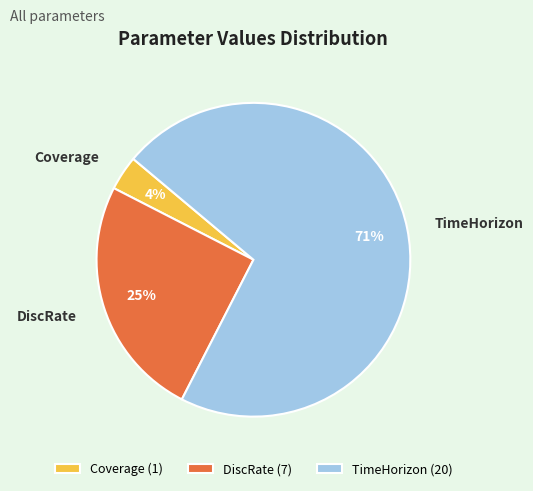

True or false: TimeHorizon accounts for 64% of the total.

False